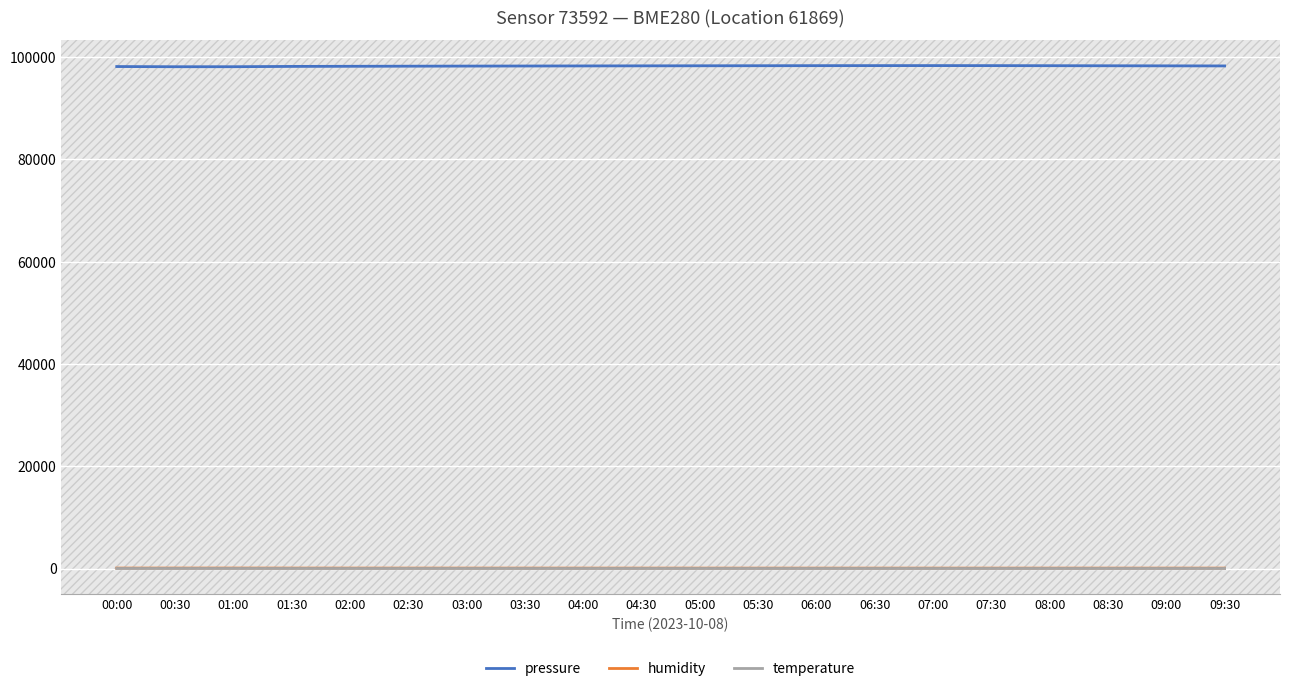

What is the minimum value shown in the chart?

13.1